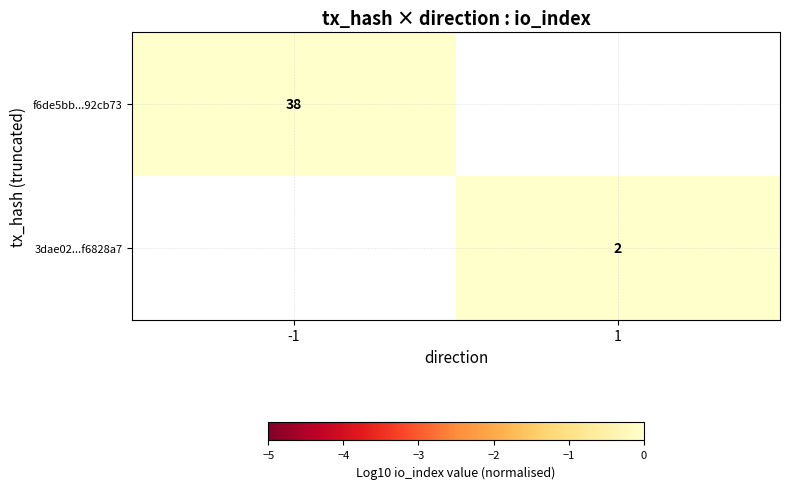

The 3dae02...f6828a7 series shows 0.5 at 1. True or false?

False